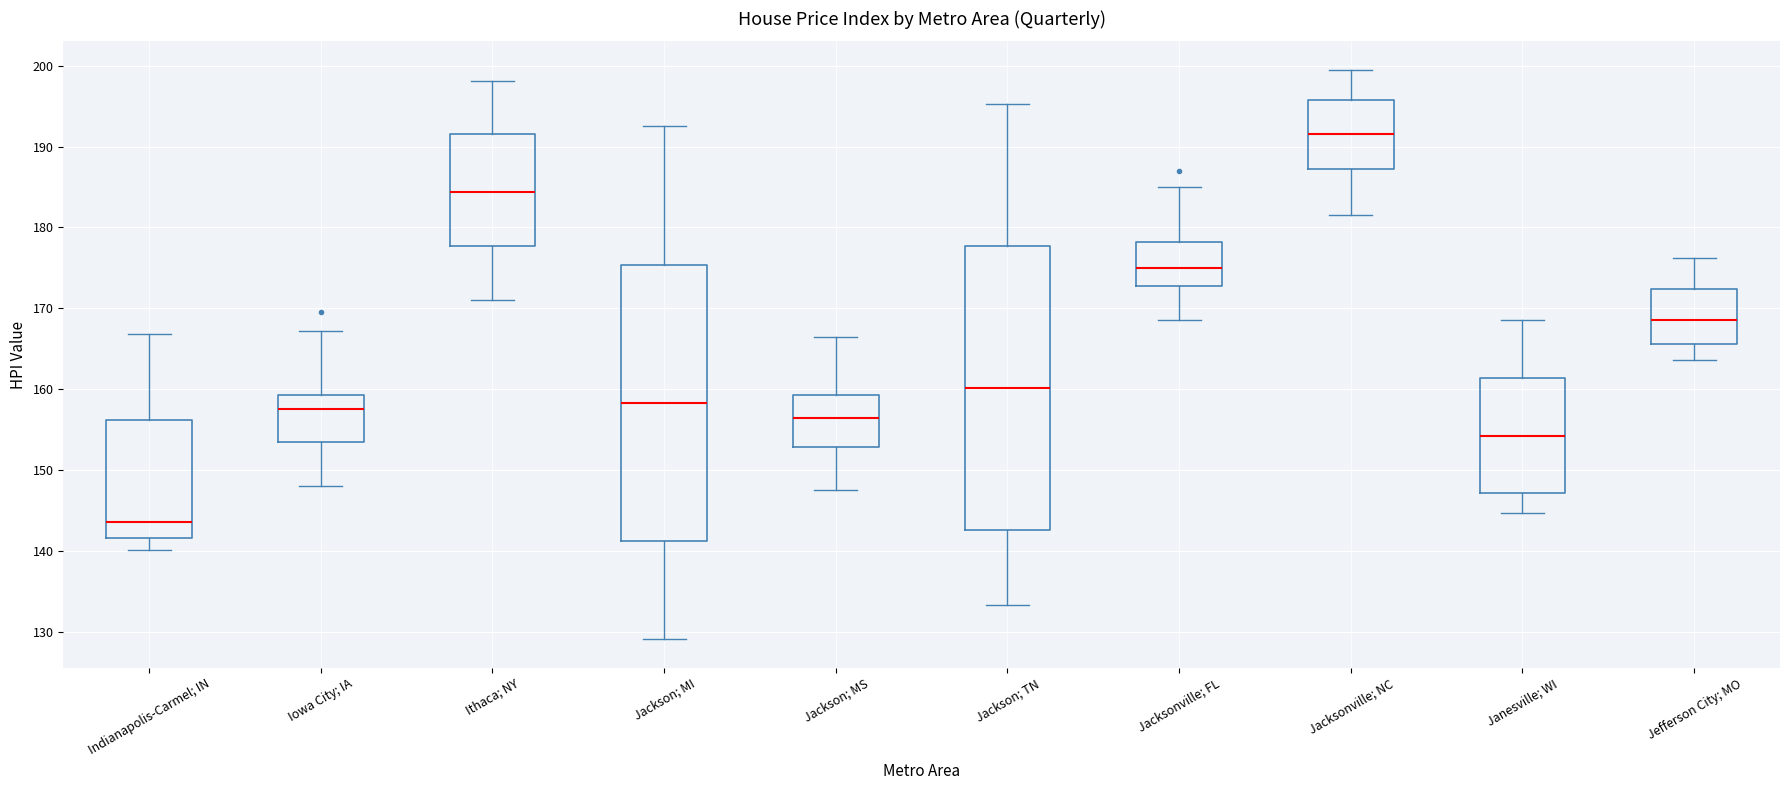

Reading left to right, transcribe this box plot: for each box, give where its median line is, the range the box spans, and where its two whiskers end, as read against the y-axis. The values are not printed on the chart, so give them approximately, as read against the axis.

Indianapolis-Carmel; IN: median 144, box 142 to 156, whiskers 140 to 167
Iowa City; IA: median 157, box 153 to 159, whiskers 148 to 167
Ithaca; NY: median 184, box 178 to 192, whiskers 171 to 198
Jackson; MI: median 158, box 141 to 175, whiskers 129 to 193
Jackson; MS: median 156, box 153 to 159, whiskers 148 to 166
Jackson; TN: median 160, box 143 to 178, whiskers 133 to 195
Jacksonville; FL: median 175, box 173 to 178, whiskers 169 to 185
Jacksonville; NC: median 192, box 187 to 196, whiskers 182 to 200
Janesville; WI: median 154, box 147 to 161, whiskers 145 to 169
Jefferson City; MO: median 169, box 166 to 172, whiskers 164 to 176